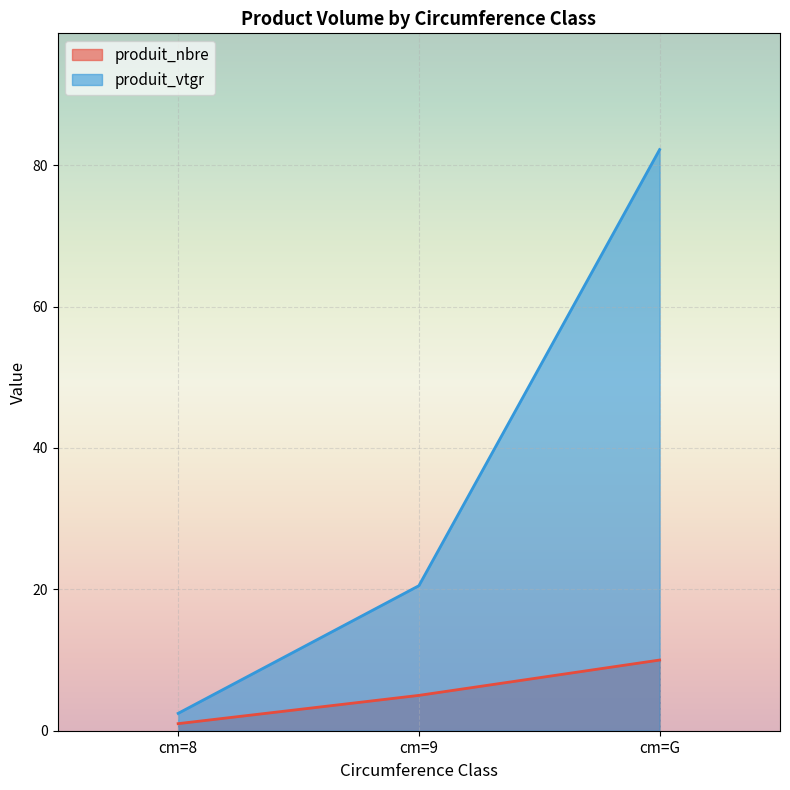

At which category is the sum across all series the highest?

cm=G